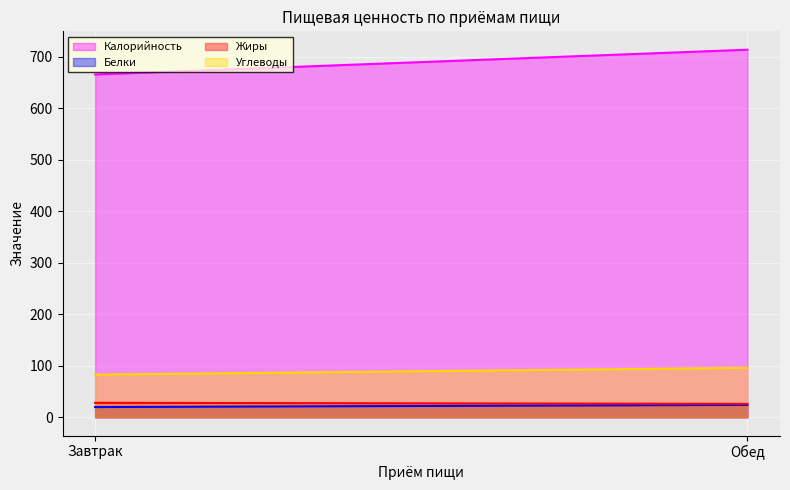

Between Завтрак and Обед, which series saw the biggest shift?

Калорийность